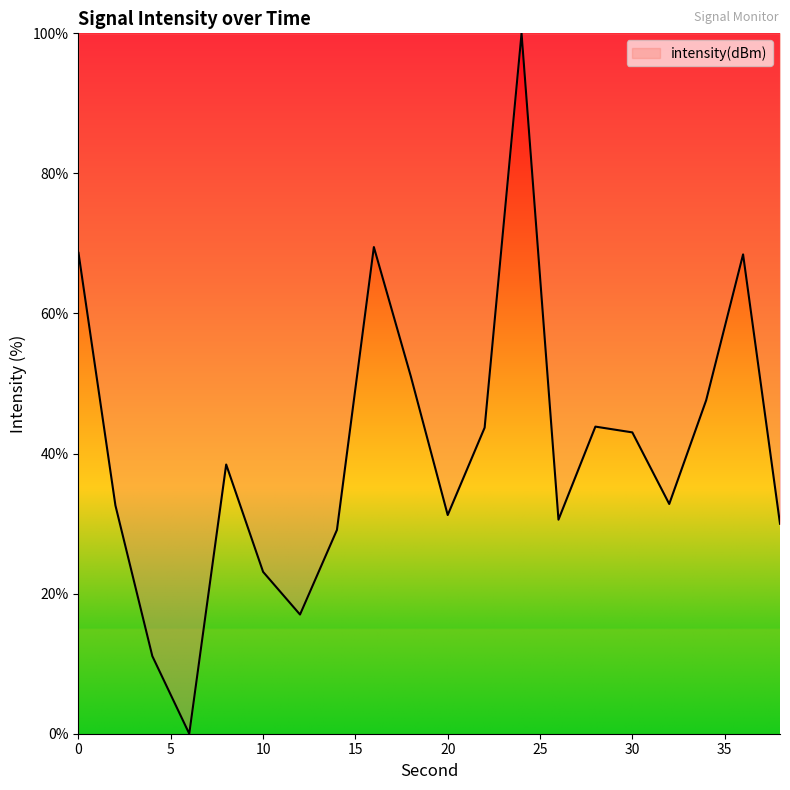

How many categories are shown in the chart?

20